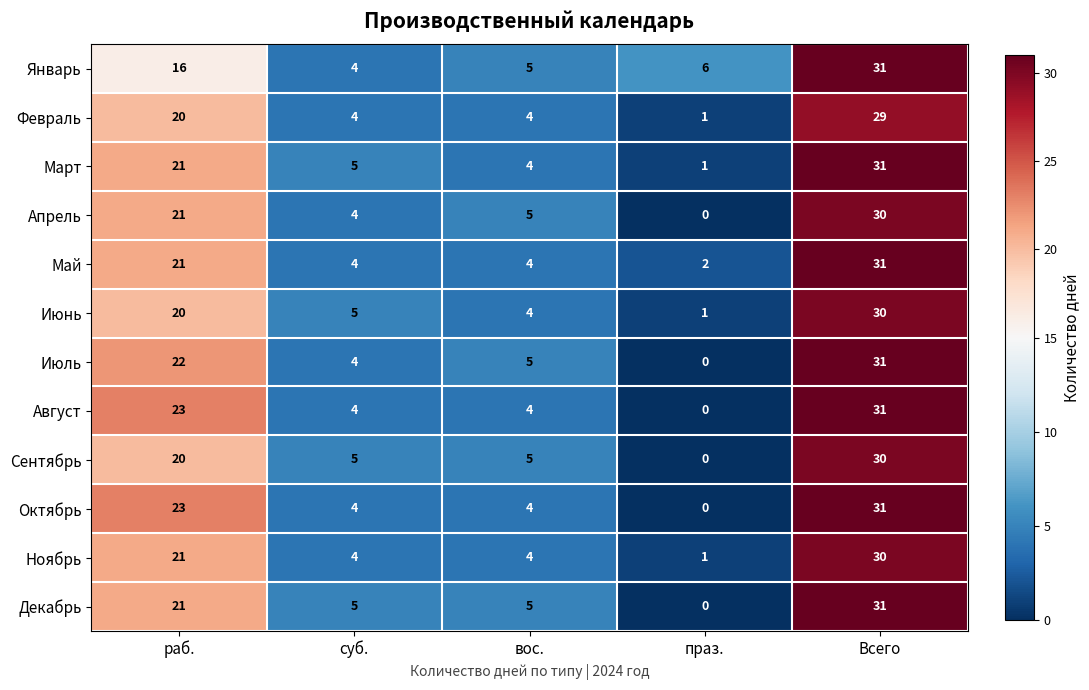

Read the Январь value at Всего.

31